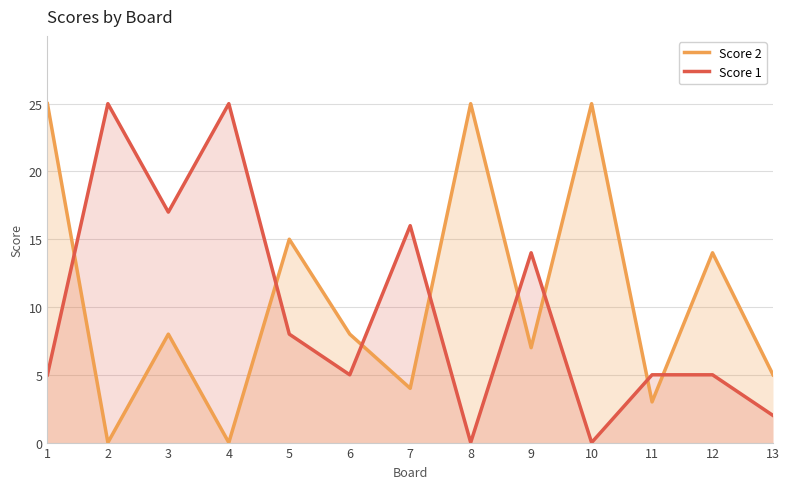

Does the chart have visible grid lines?

Yes